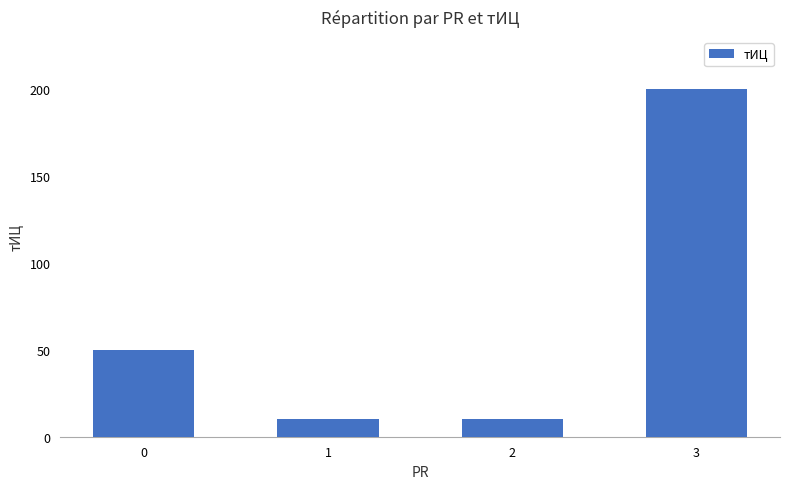

The value at 3 is 85. True or false?

False